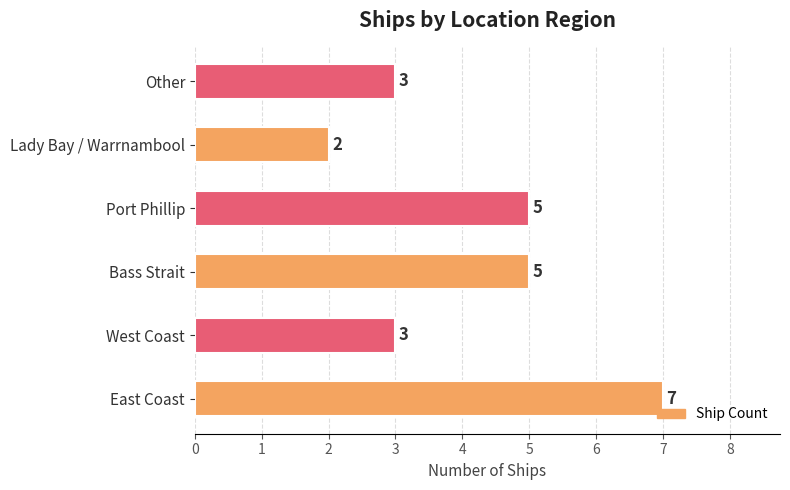

How many bars are there in total?

6